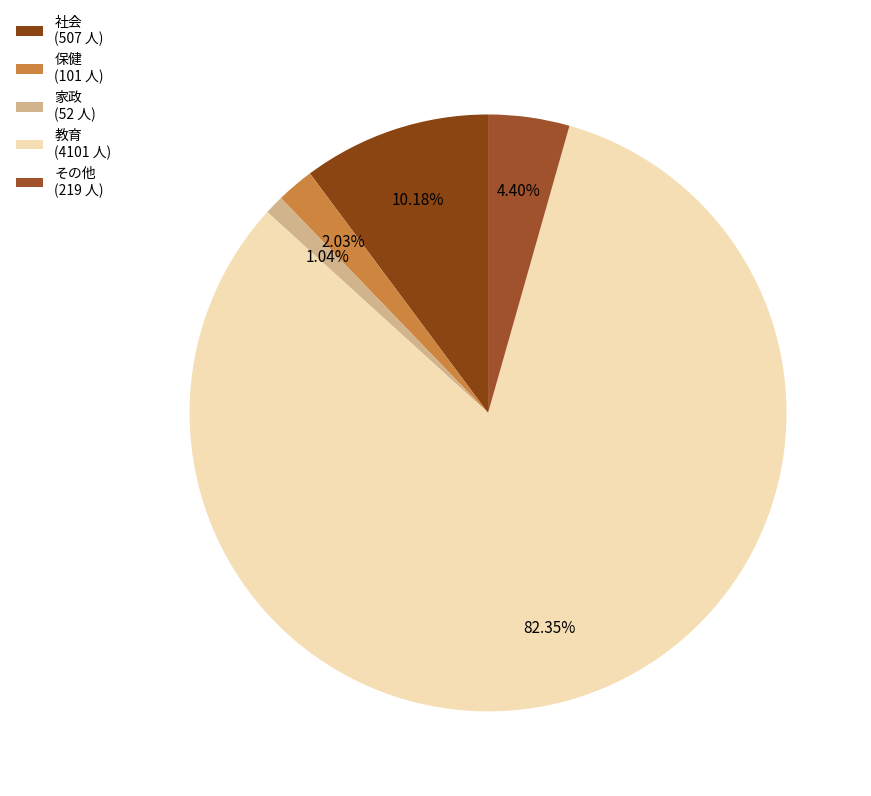

To the nearest percent, what percentage of the pie is その他?

4%